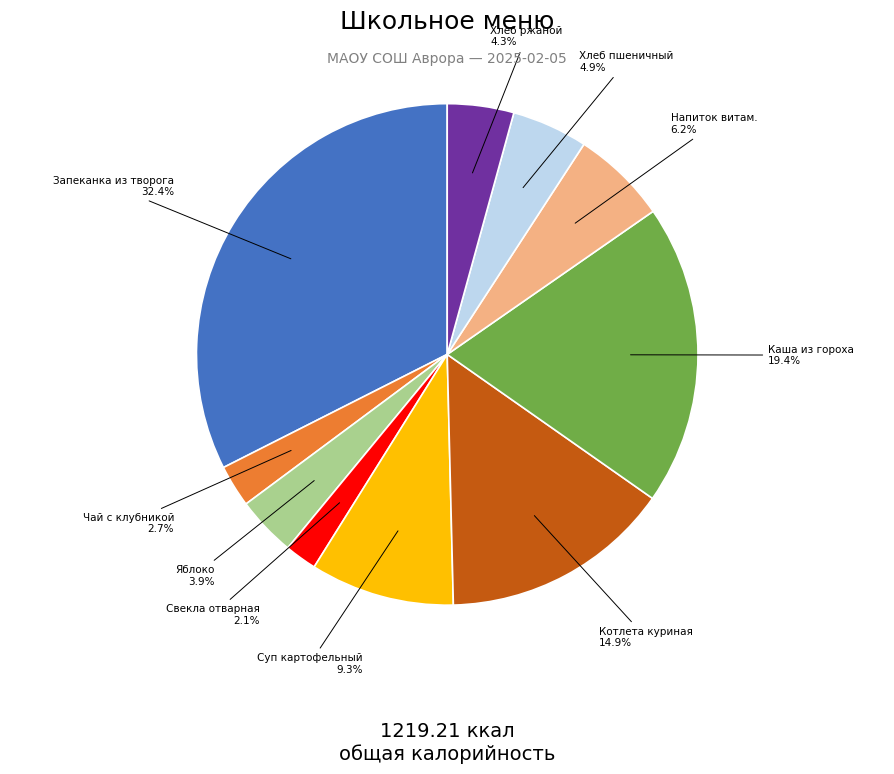

Does Яблоко represent more than half of the total?

No